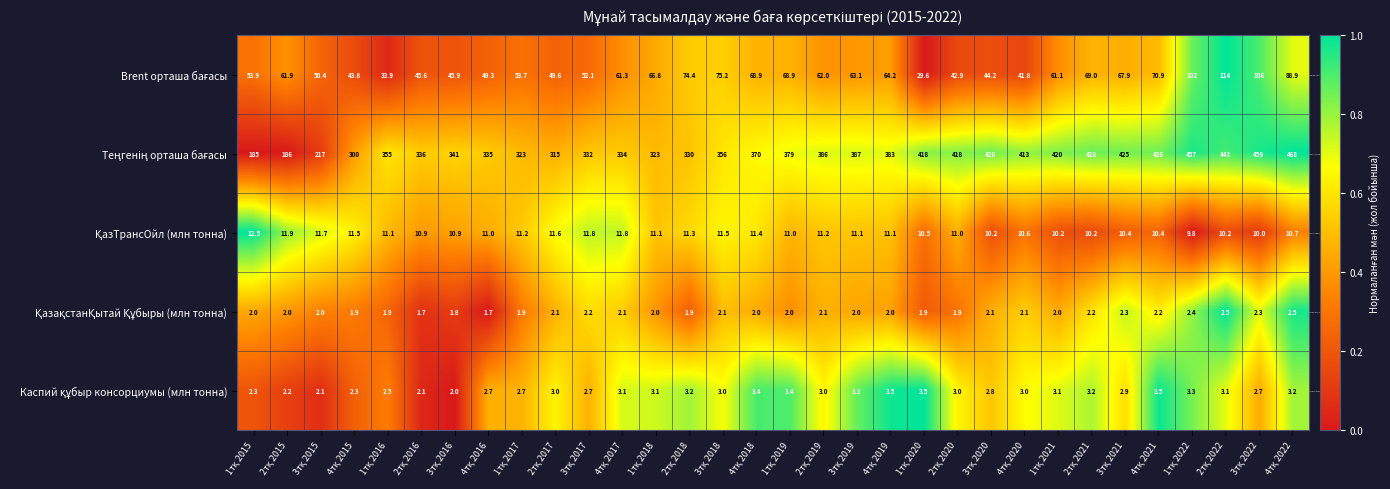

What is the greatest value displayed?

468.0